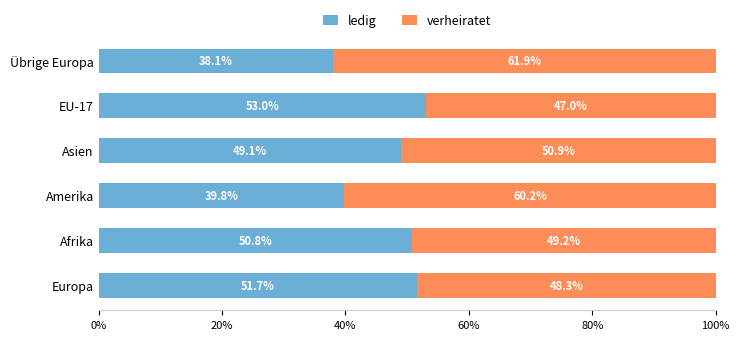

What is the lowest value of the ledig series?

38.1